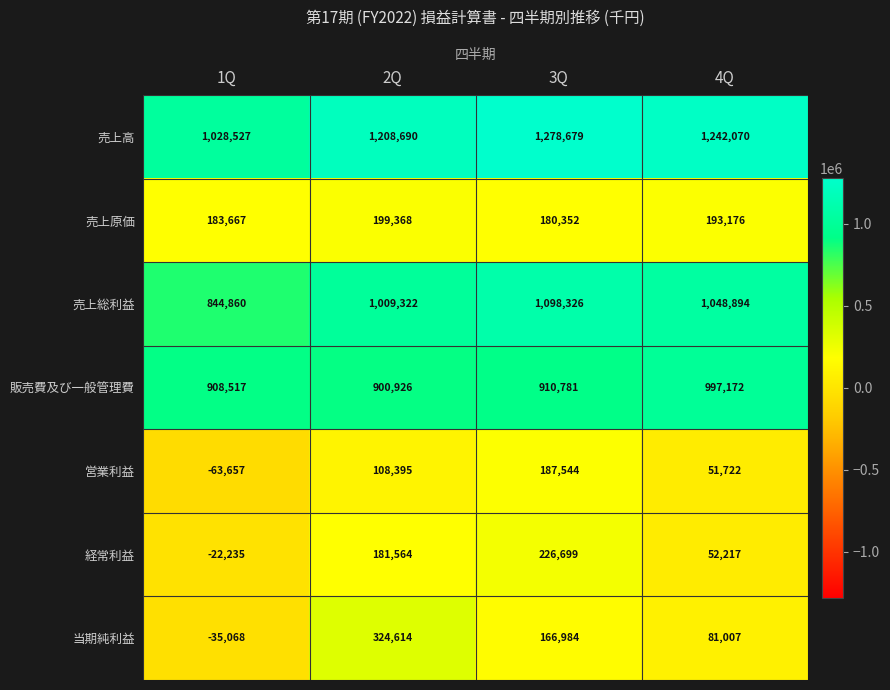

At how many categories does at least one series exceed 132141?

4